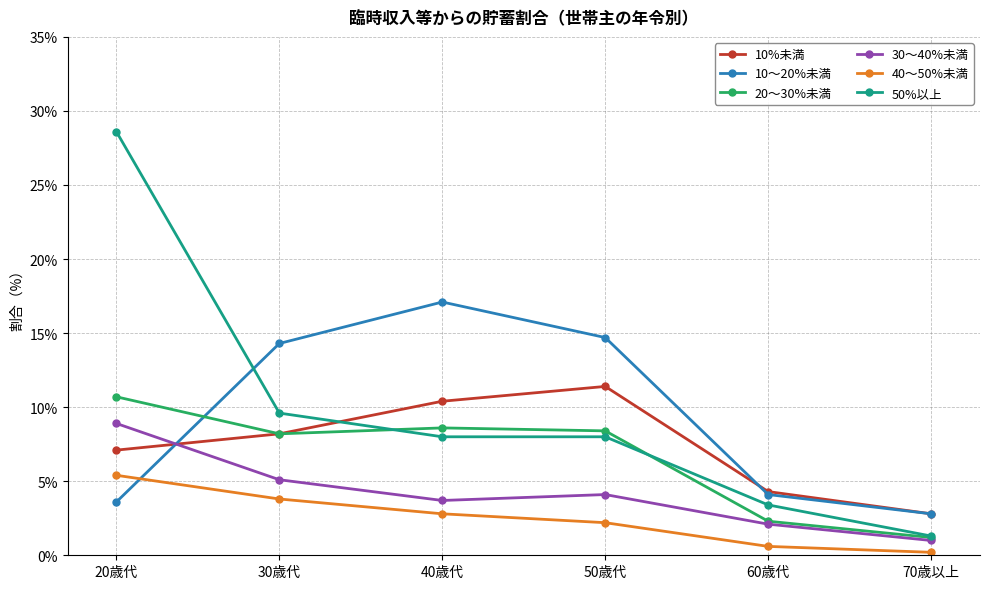

Reading right to left, transcribe all the data shown in this chart.

10%未満: 70歳以上=2.8	60歳代=4.3	50歳代=11.4	40歳代=10.4	30歳代=8.2	20歳代=7.1
10〜20%未満: 70歳以上=2.8	60歳代=4.1	50歳代=14.7	40歳代=17.1	30歳代=14.3	20歳代=3.6
20〜30%未満: 70歳以上=1.2	60歳代=2.3	50歳代=8.4	40歳代=8.6	30歳代=8.2	20歳代=10.7
30〜40%未満: 70歳以上=1.0	60歳代=2.1	50歳代=4.1	40歳代=3.7	30歳代=5.1	20歳代=8.9
40〜50%未満: 70歳以上=0.2	60歳代=0.6	50歳代=2.2	40歳代=2.8	30歳代=3.8	20歳代=5.4
50%以上: 70歳以上=1.3	60歳代=3.4	50歳代=8.0	40歳代=8.0	30歳代=9.6	20歳代=28.6